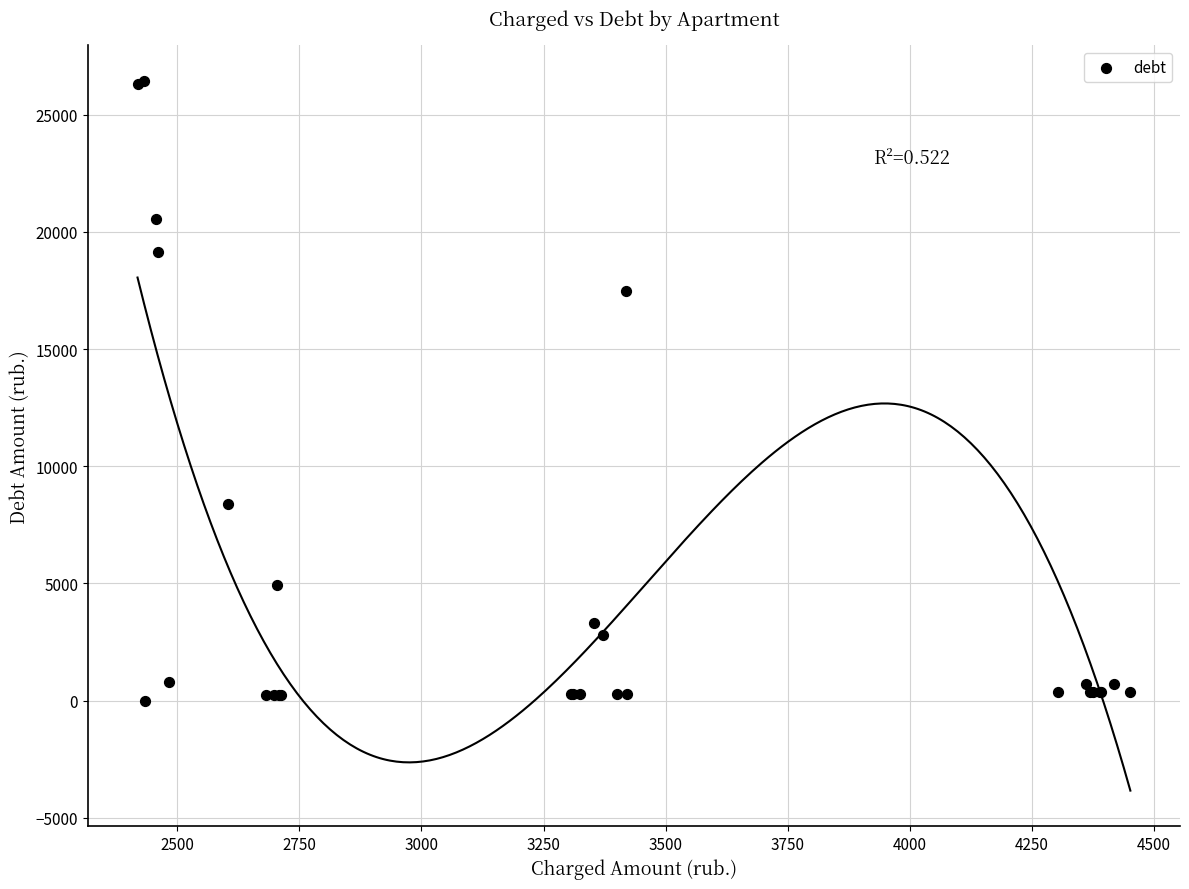

What Y value in the scatter plot is closest to 13219?

17485.1